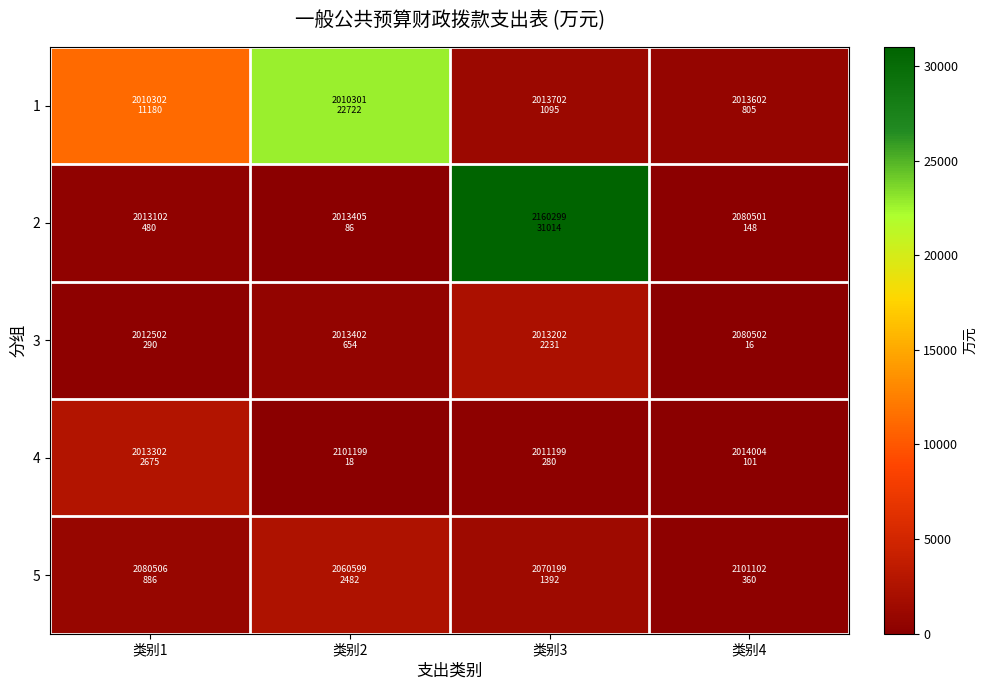

Rank the series by their maximum value, from lowest to highest.

3, 5, 4, 1, 2